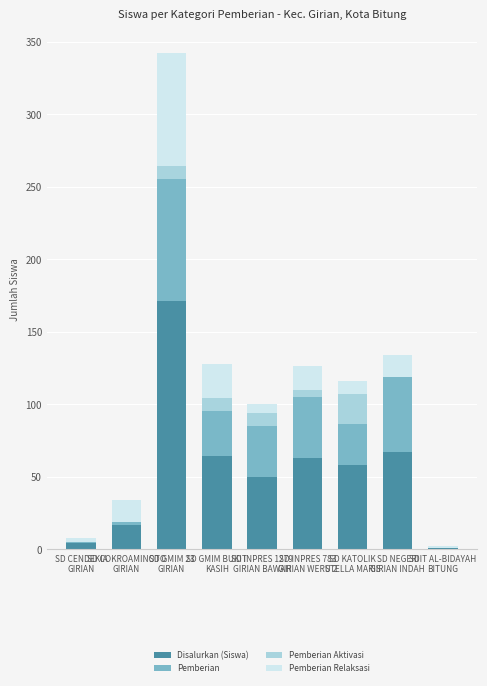

Count the number of categories in the chart.

9